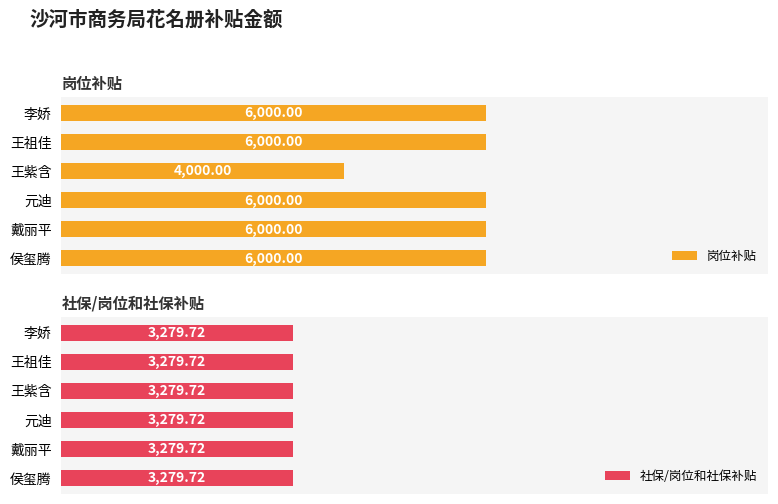

Which series has the largest total across all categories?

岗位补贴